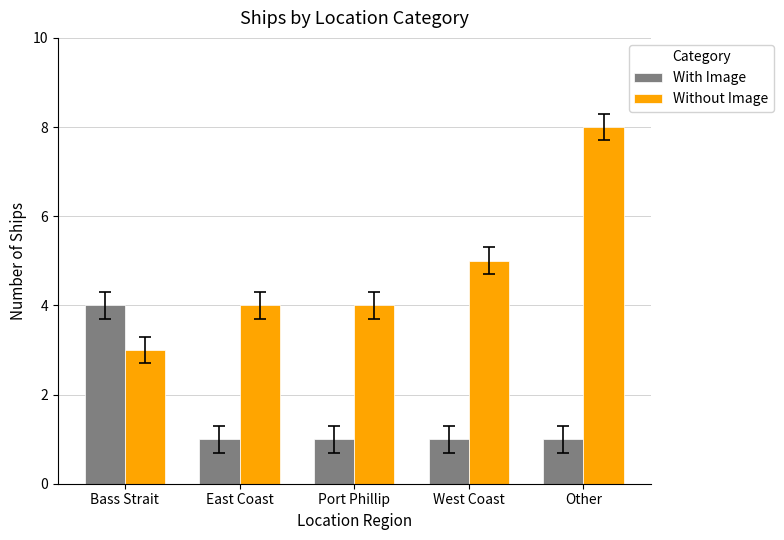

How many categories are shown in the chart?

5